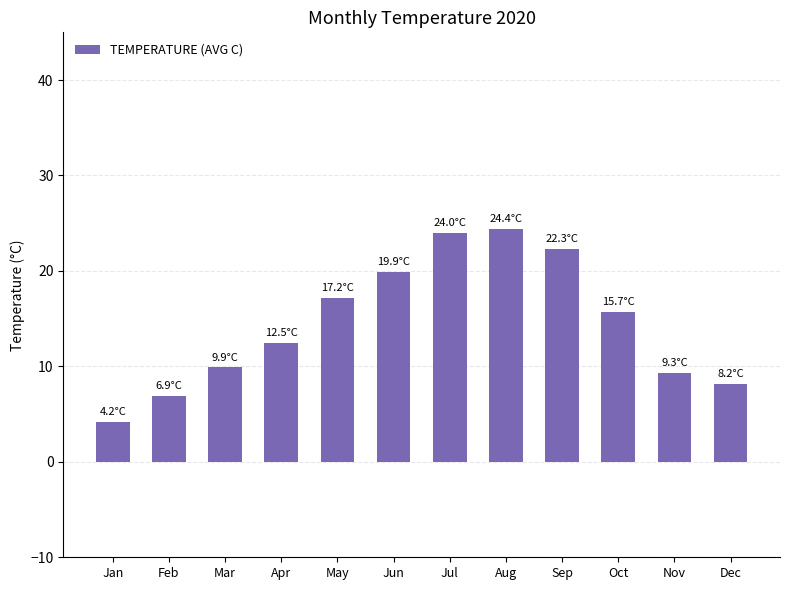

Is it true that the value at Jan is 1.2?

False